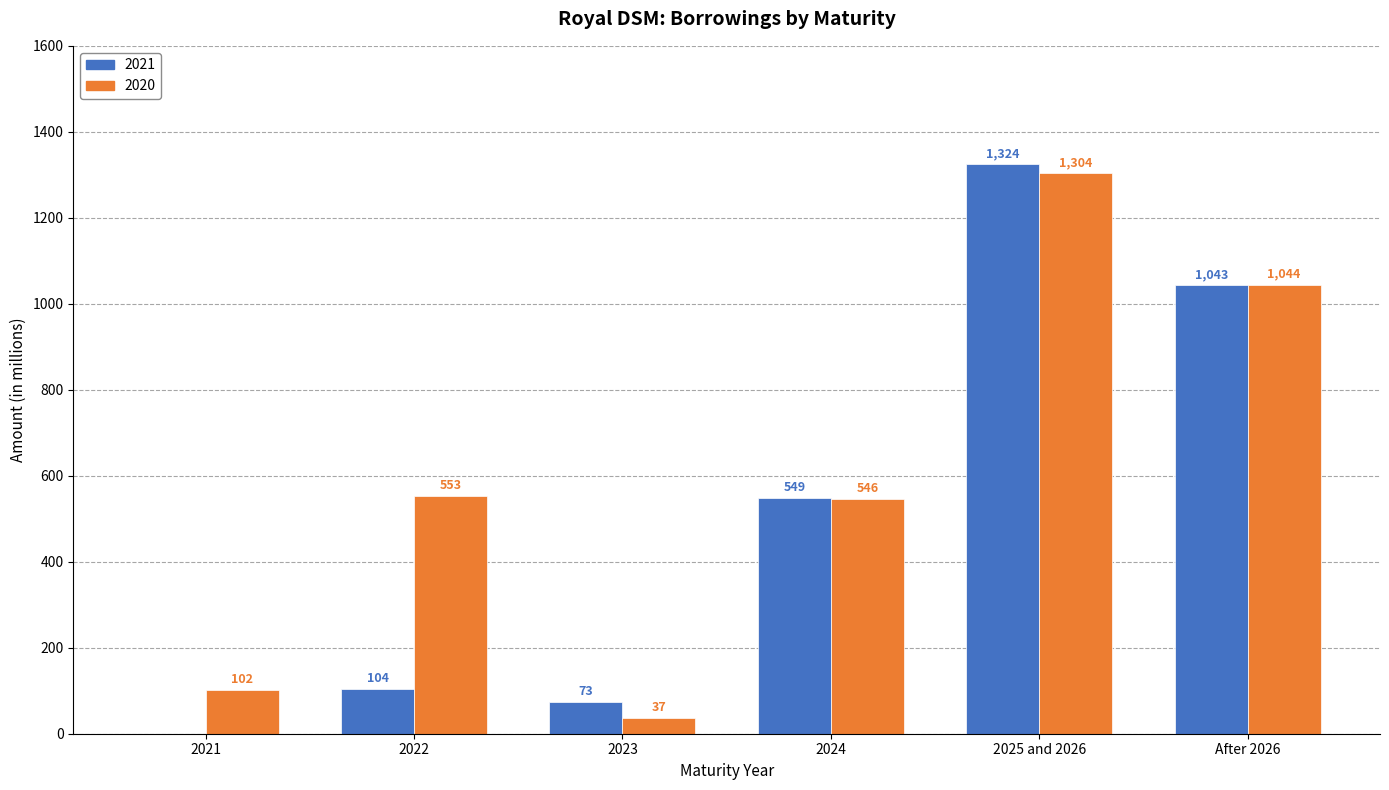

What is the sum of the 2021 values at 2025 and 2026 and 2022?

1428